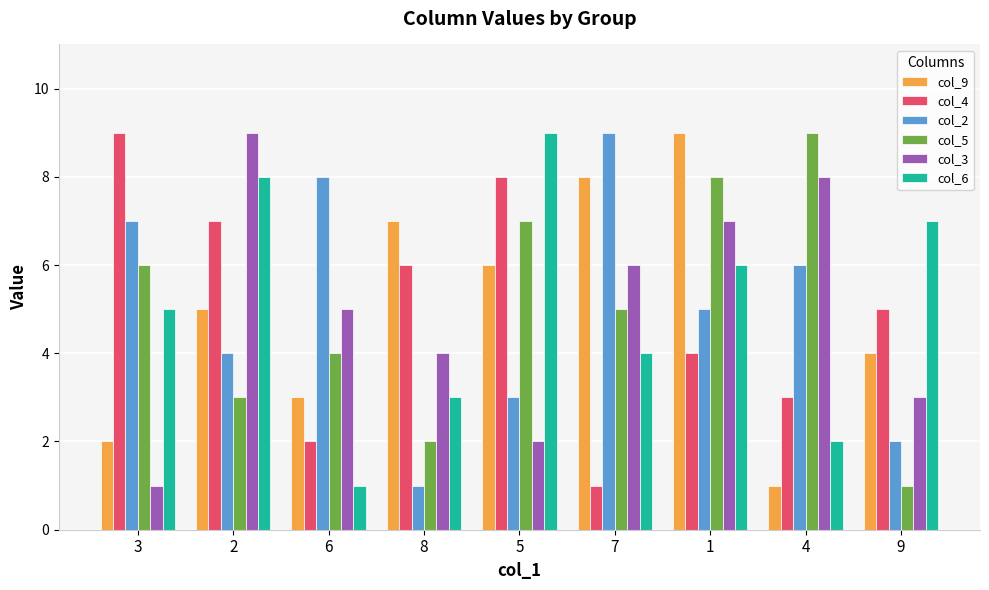

What is the spread (max minus min) of values at 6?

7